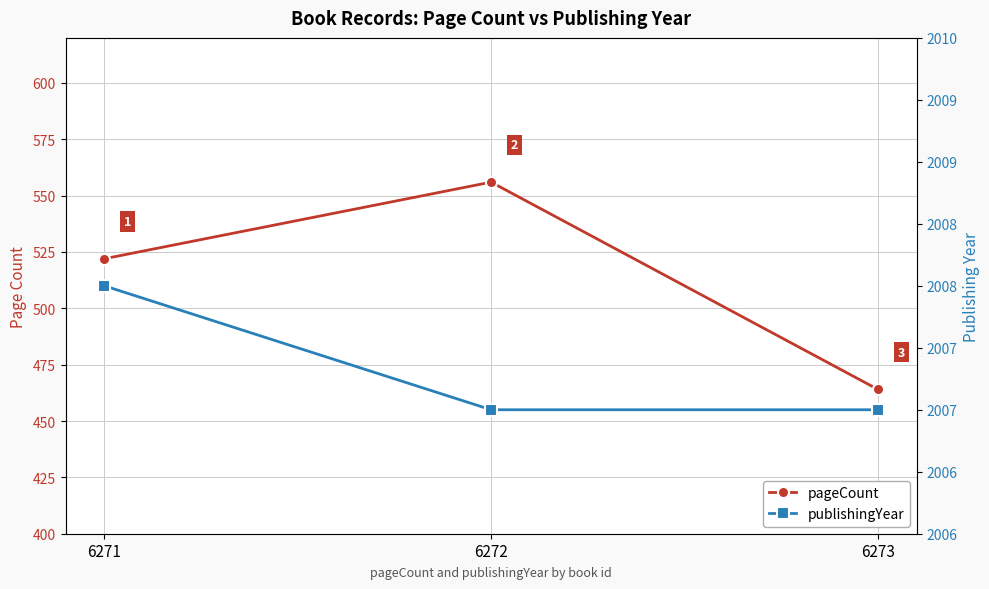

At which label is pageCount closest to 510?

6271